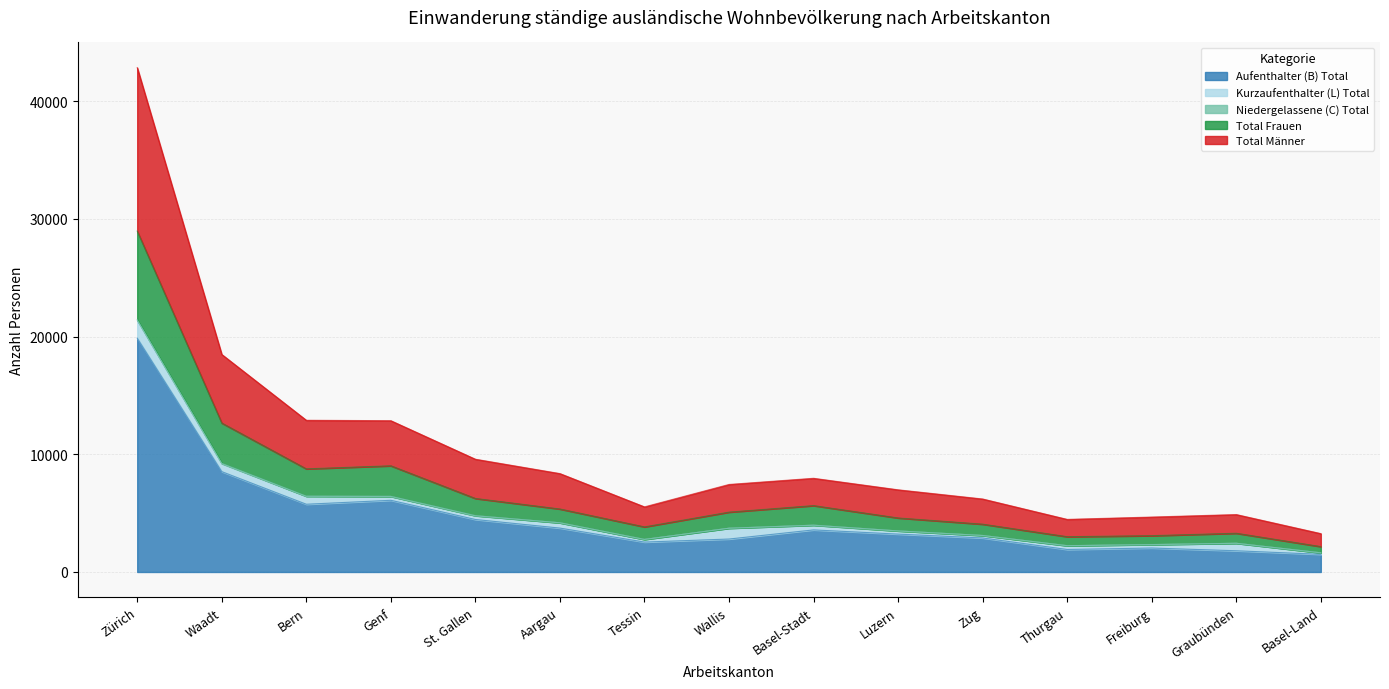

What is the lowest value of the Total Männer series?

1628